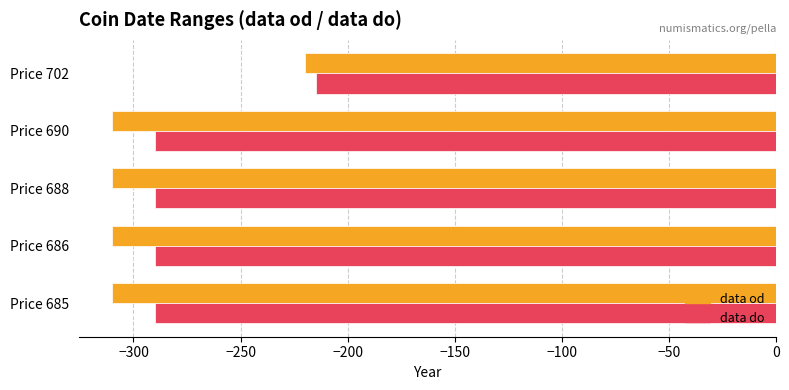

Which series has the largest total across all categories?

data do